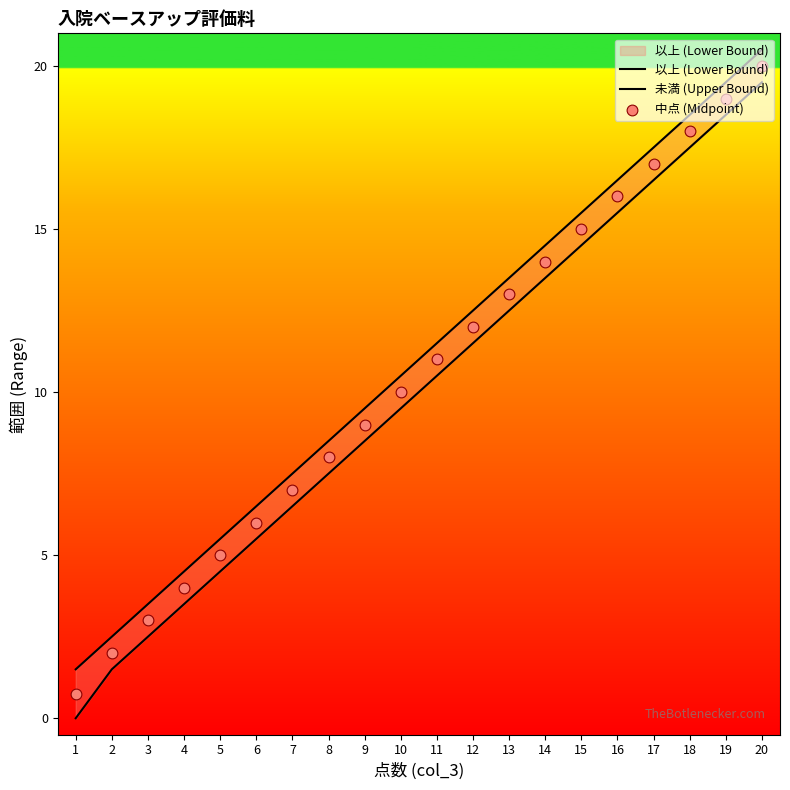

Which series has the largest total across all categories?

未満 (Upper Bound)